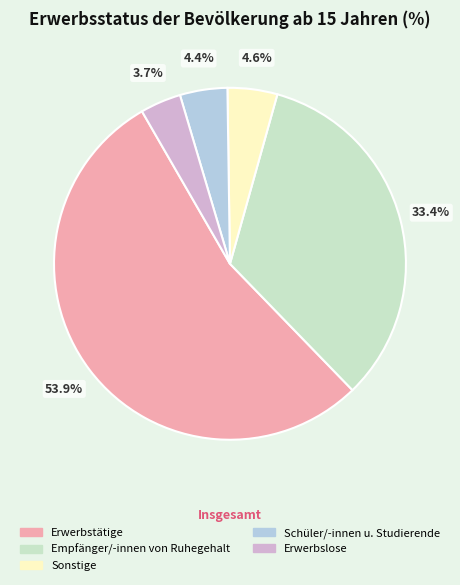

The Sonstige slice represents 5% of the pie. True or false?

True